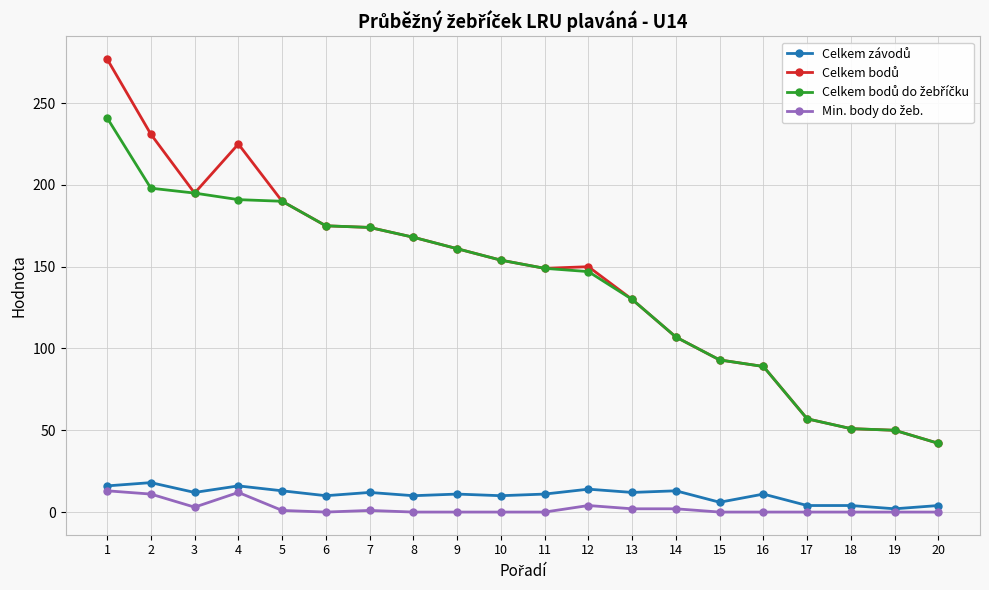

At how many categories does at least one series exceed 100?

14